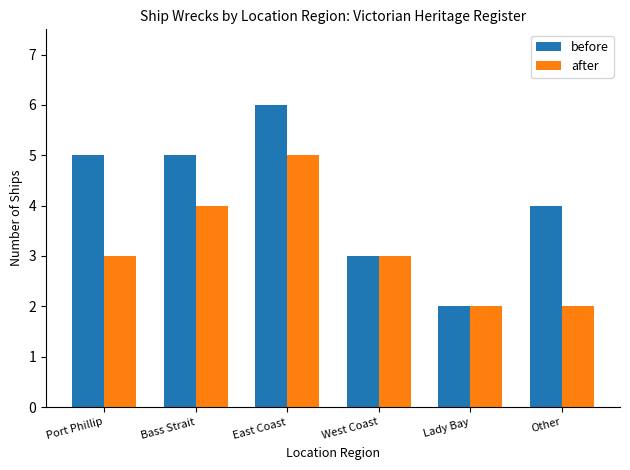

Read the after value at Port Phillip.

3